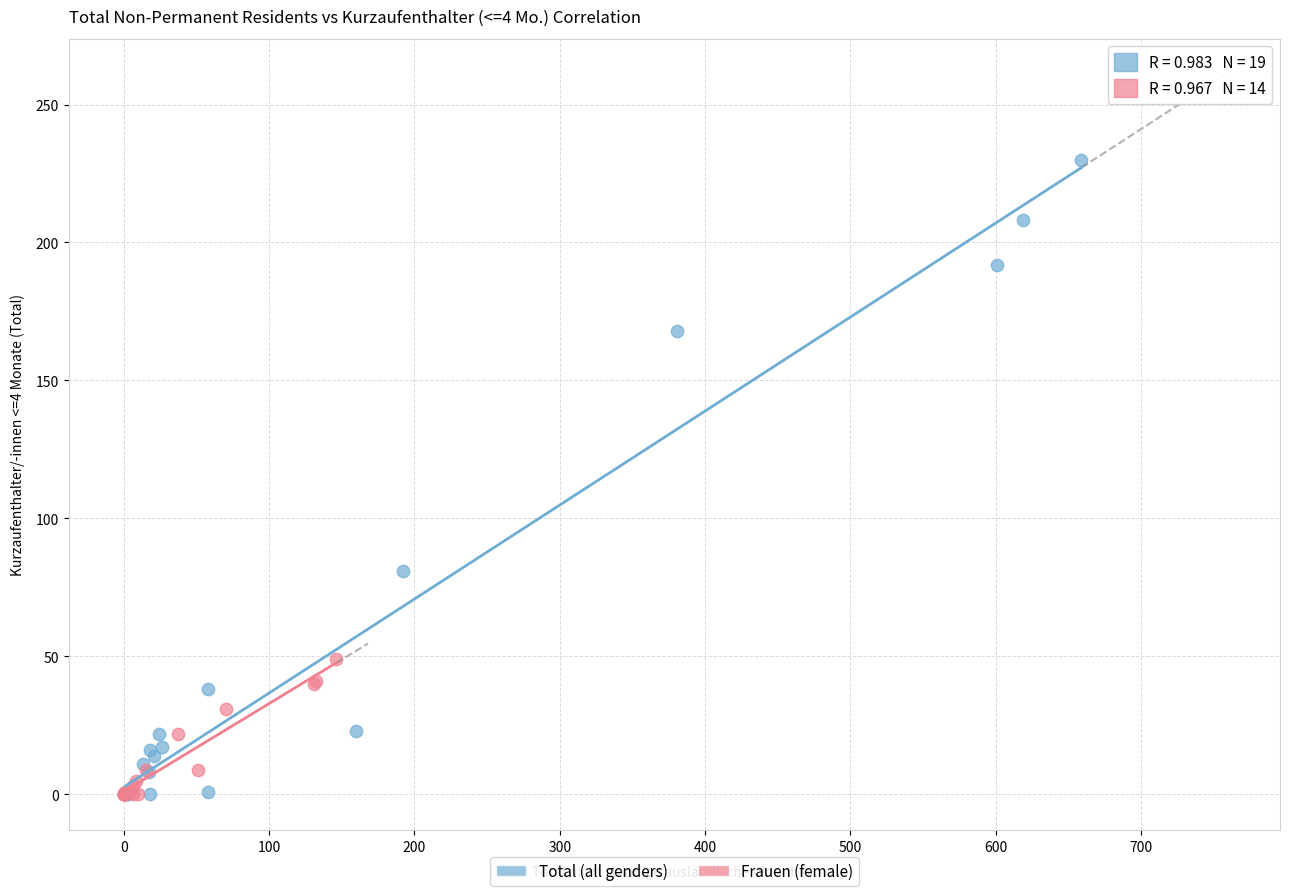

Which series contains the highest Y value?

Total (all genders)